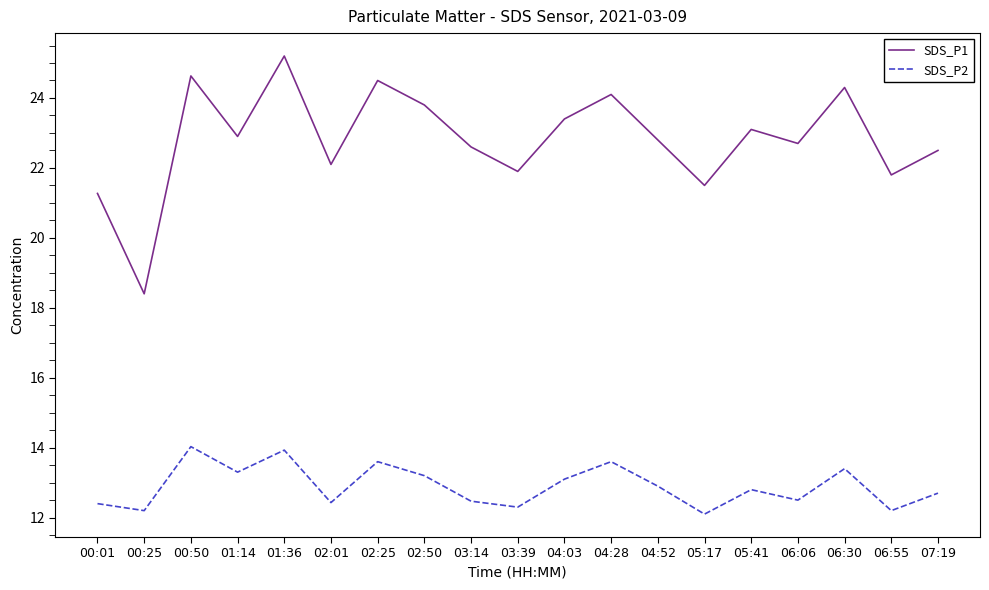

What is the difference between the highest and lowest values at 04:52?

9.9